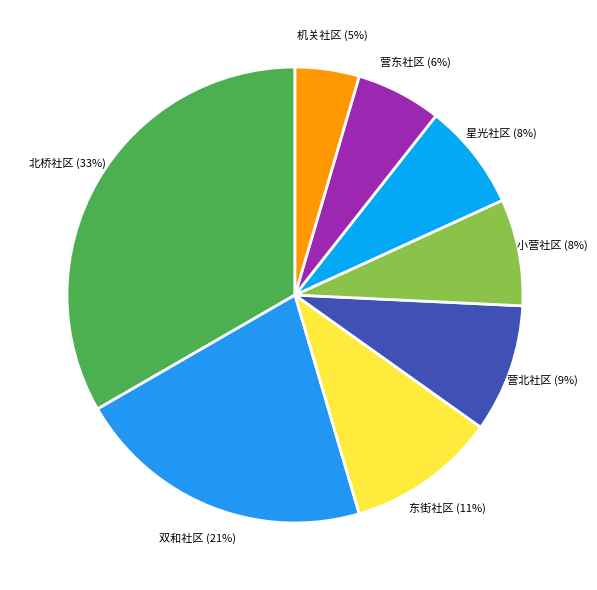

To the nearest percent, what is the difference between the 机关社区 and 小营社区 slice percentages?

3%